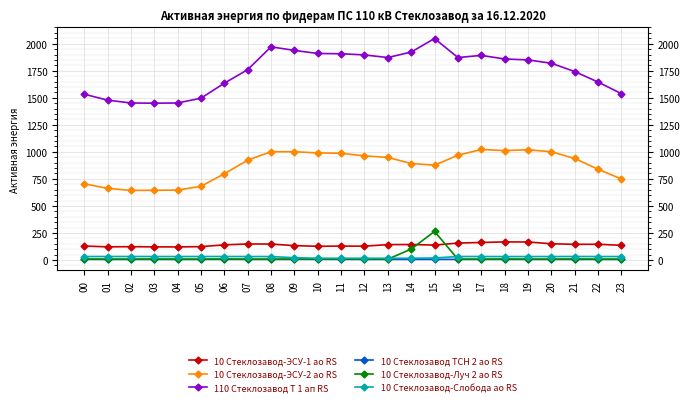

What is the sum of the 10 Стеклозавод-ЭСУ-1 ао RS values at 04 and 17?

282.9